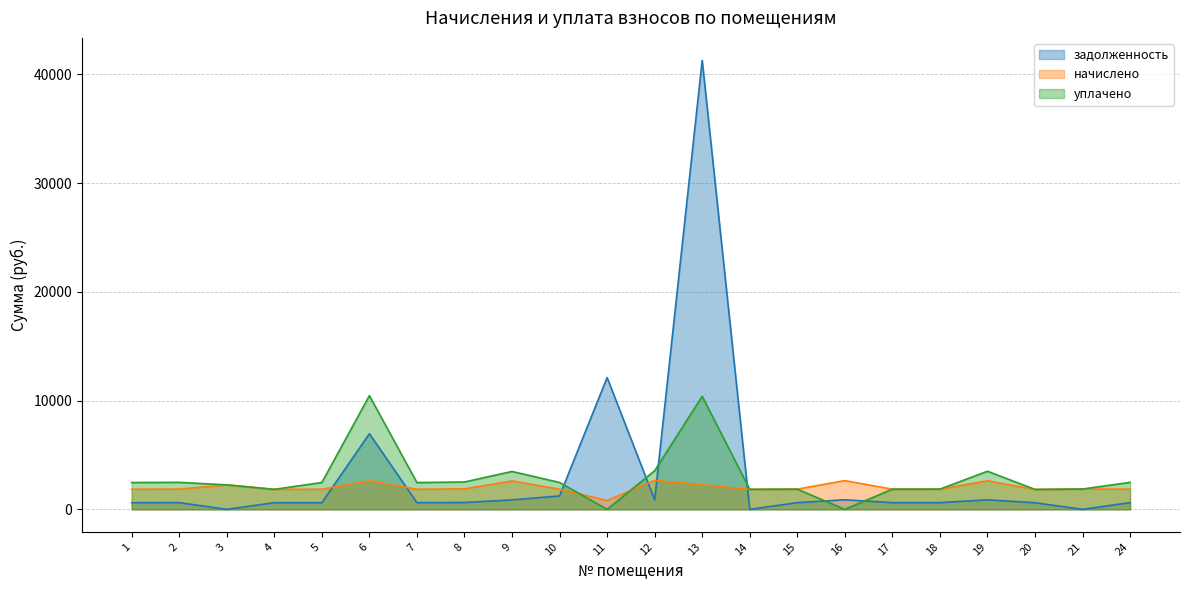

What is the average value of the начислено series?

2021.2